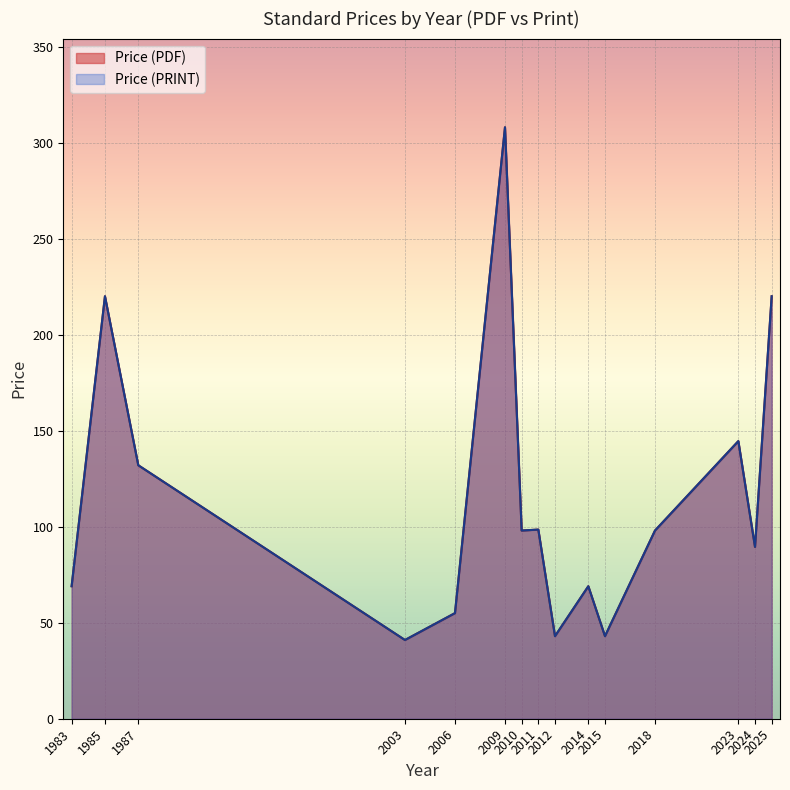

Does the chart display data point markers on the line(s)?

No